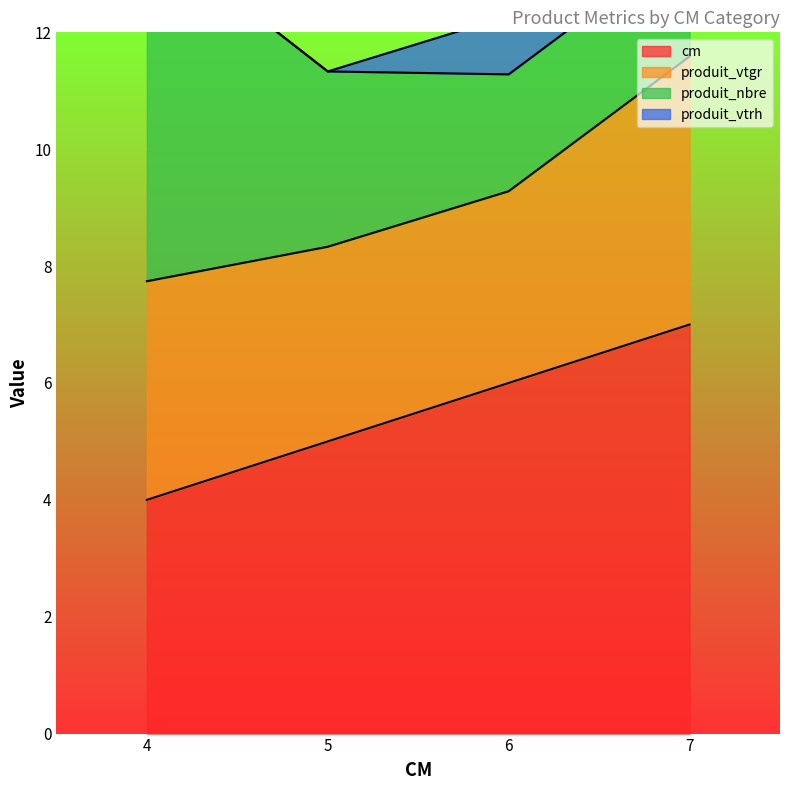

What is the value of the cm point at the 1st from the left?

4.0